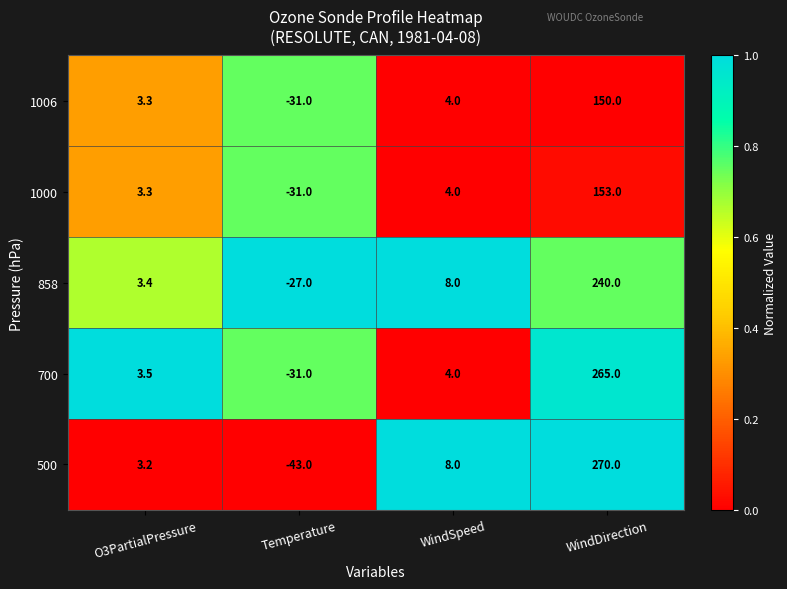

What is the average value of the 1006 series?

31.6